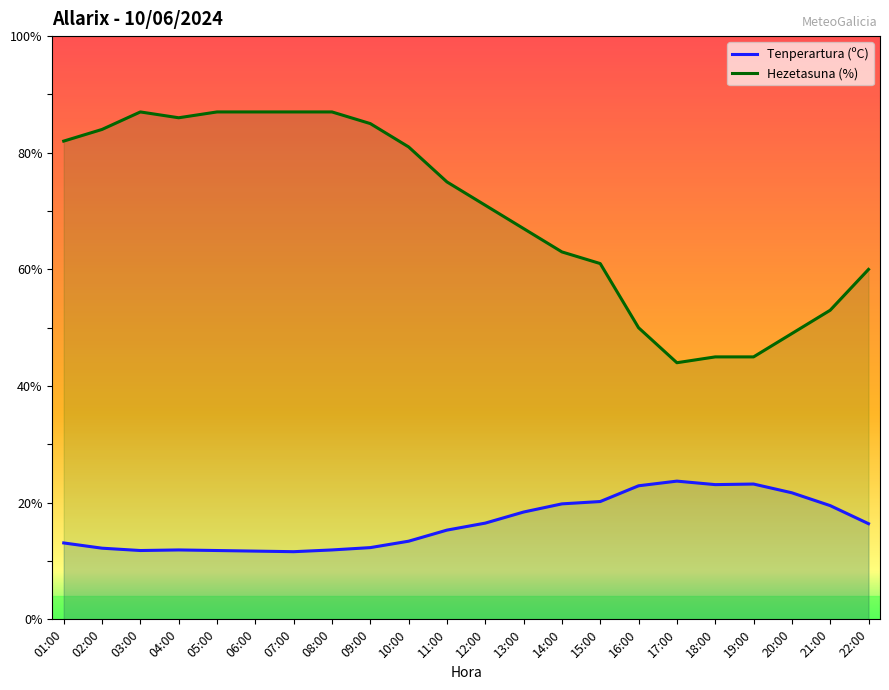

Rank the series by their average value, from highest to lowest.

Hezetasuna (%), Tenperartura (ºC)